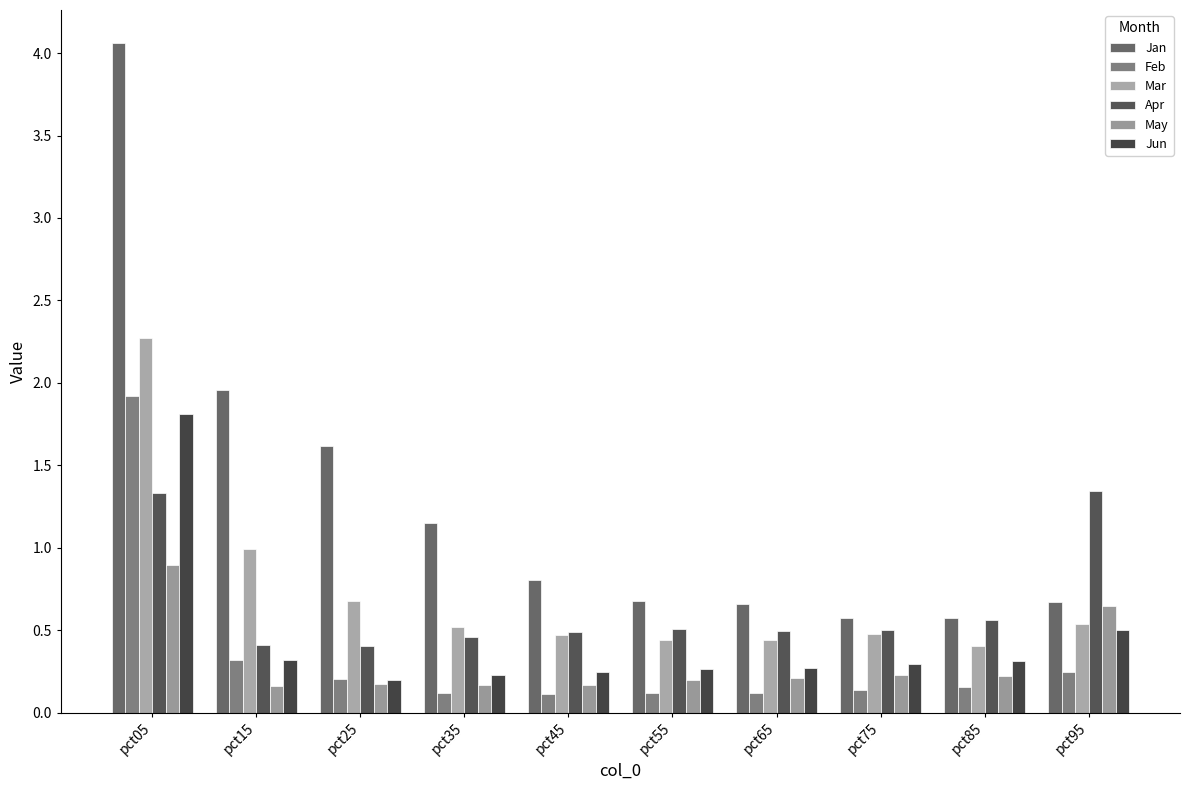

True or false: Feb has a value of 0.1 at pct65.

True